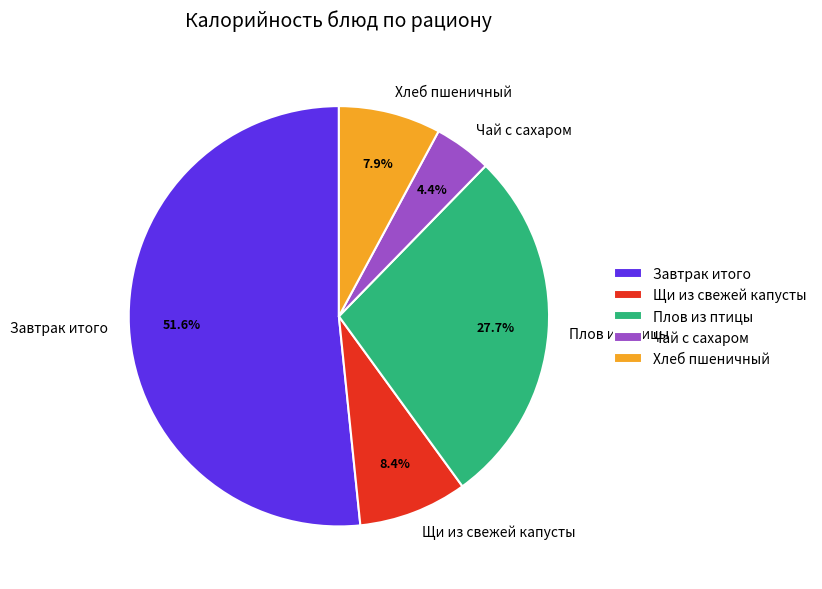

How many slices are in this pie chart?

5